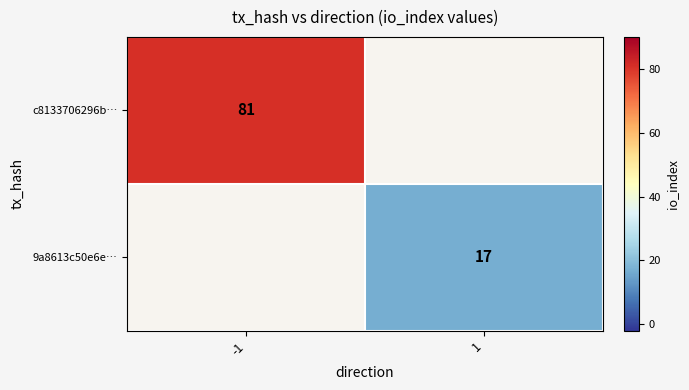

Is the value of 9a8613c50e6e… at 1 greater than the value of c8133706296b… at -1?

No